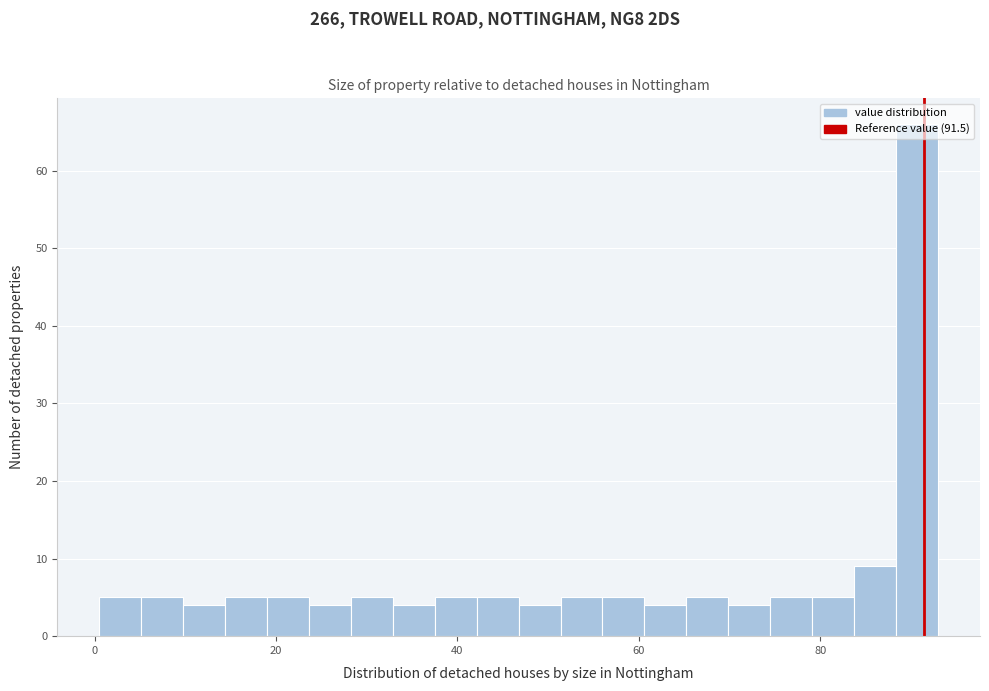

Around what value on the x-axis is the tallest bar? Give the approximate position of its centre, as read against the axis.

90